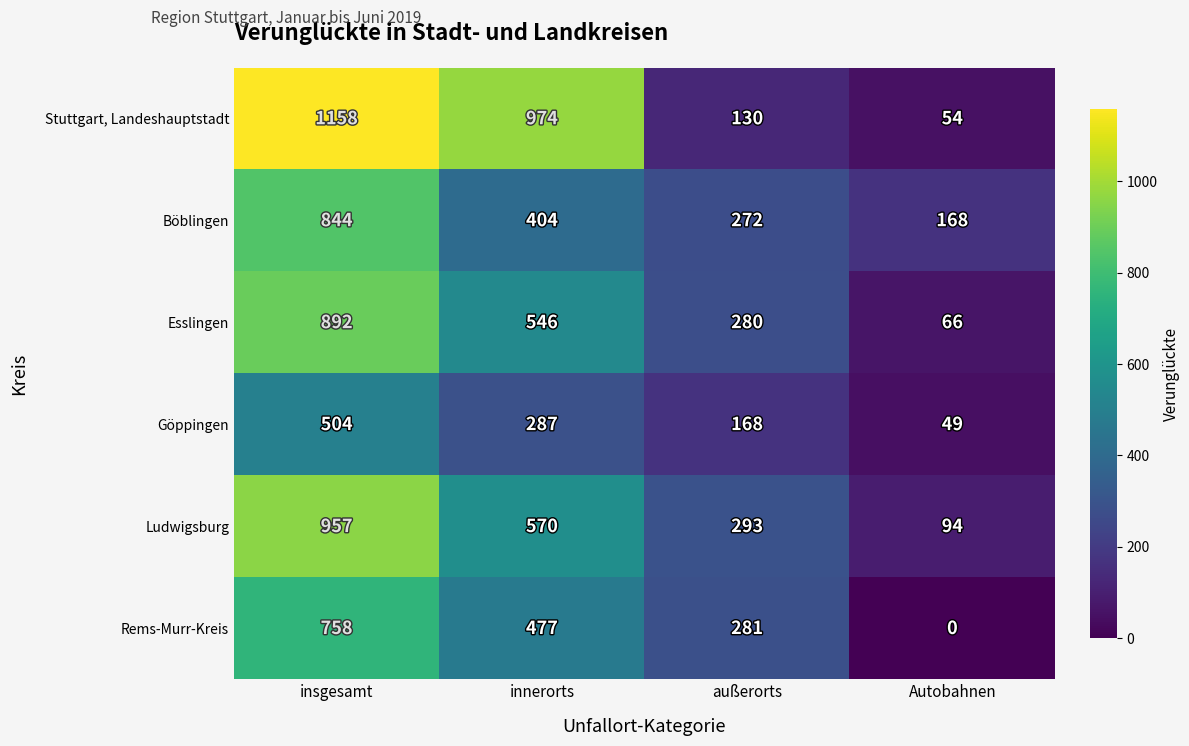

The value of Böblingen at Autobahnen is 115. True or false?

False